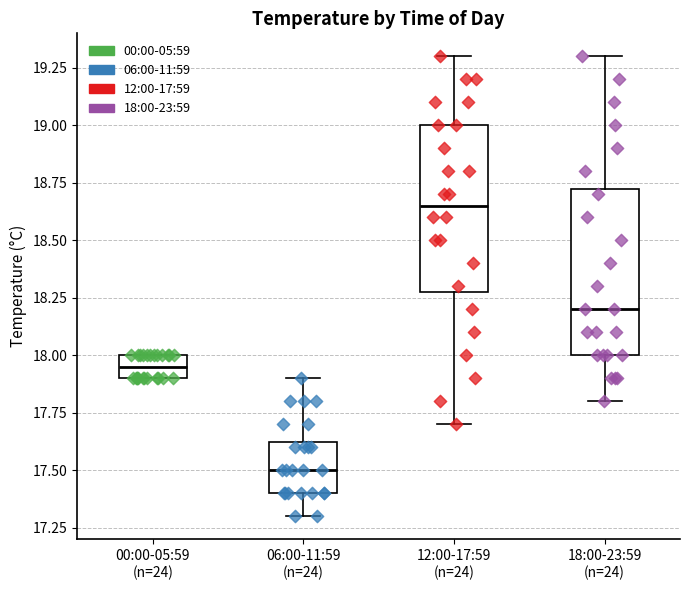

Reading left to right, transcribe this box plot: for each box, give where its median line is, the range the box spans, and where its two whiskers end, as read against the y-axis. The values are not printed on the chart, so give them approximately, as read against the axis.

00:00-05:59 (n=24): median 17.95, box 17.90 to 18.00, whiskers 17.90 to 18.00
06:00-11:59 (n=24): median 17.50, box 17.40 to 17.65, whiskers 17.30 to 17.90
12:00-17:59 (n=24): median 18.65, box 18.30 to 19.00, whiskers 17.70 to 19.30
18:00-23:59 (n=24): median 18.20, box 18.00 to 18.75, whiskers 17.80 to 19.30